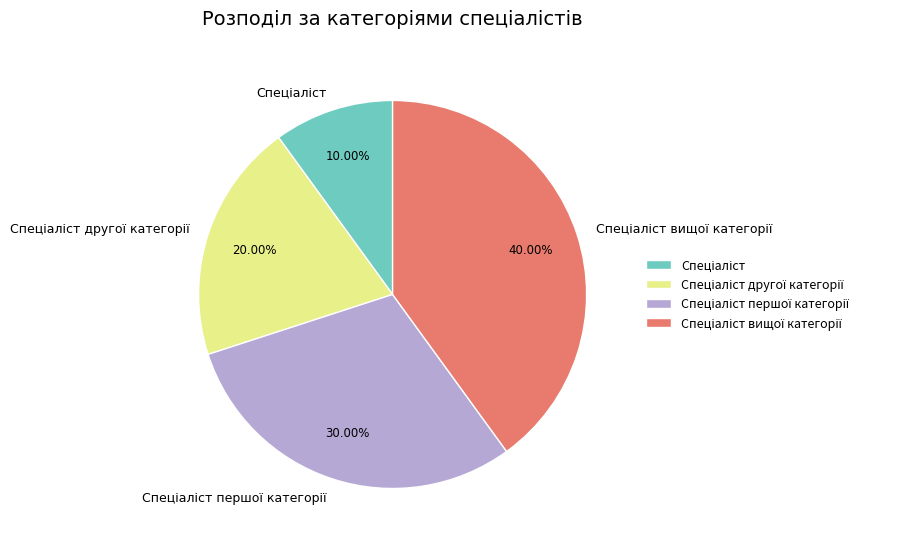

Is there any slice that represents more than half of the pie?

No